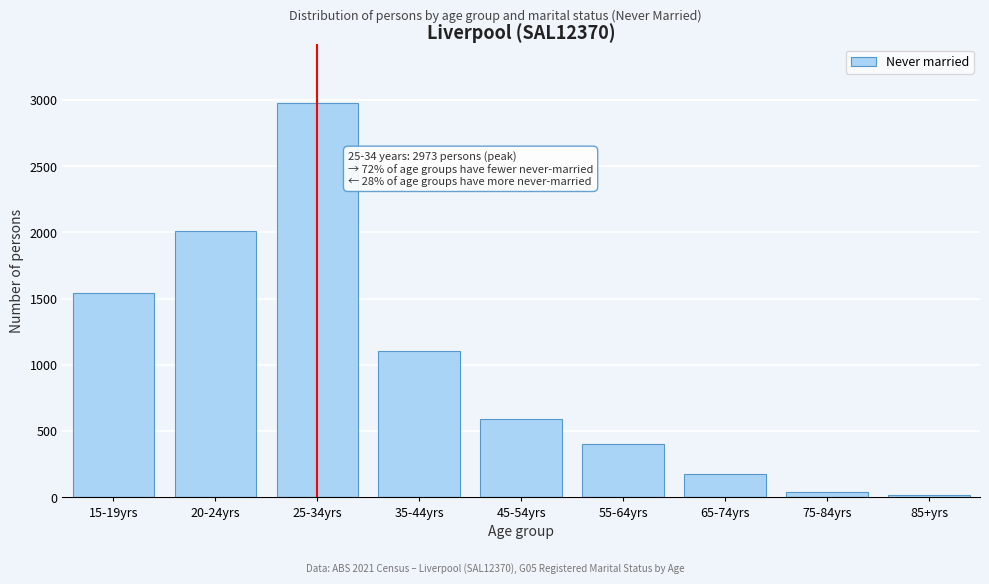

Reading left to right, extract all data points from this chart.

1540	2014	2973	1108	590	399	174	42	17